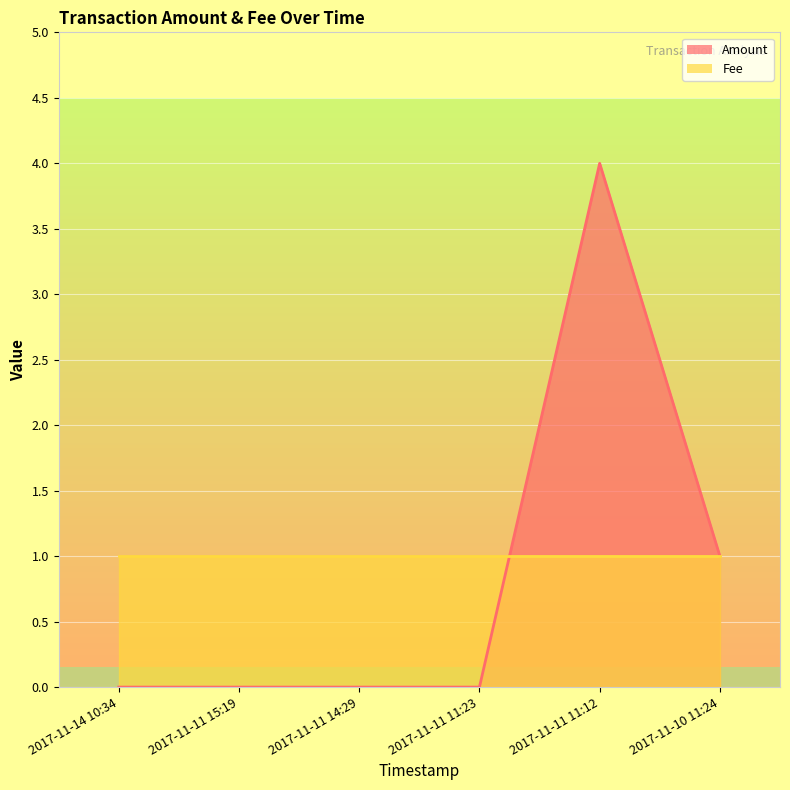

How many values are between 0 and 1?

5